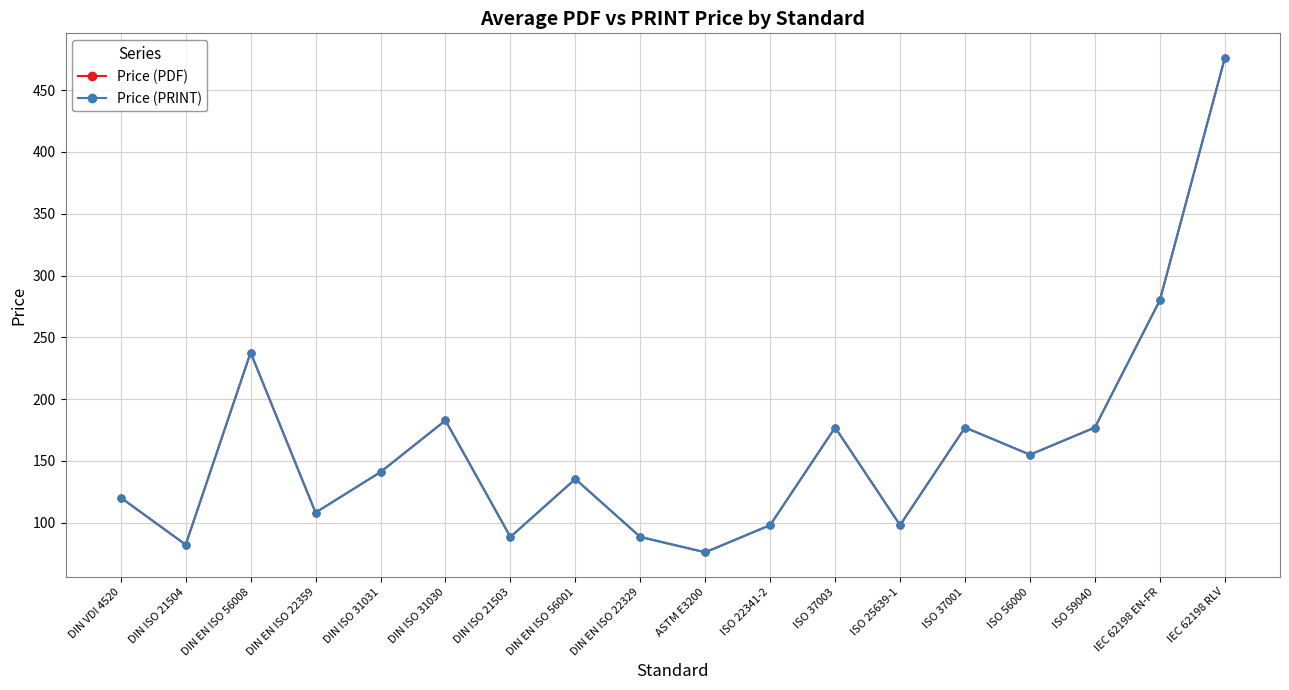

Does the chart have visible grid lines?

Yes